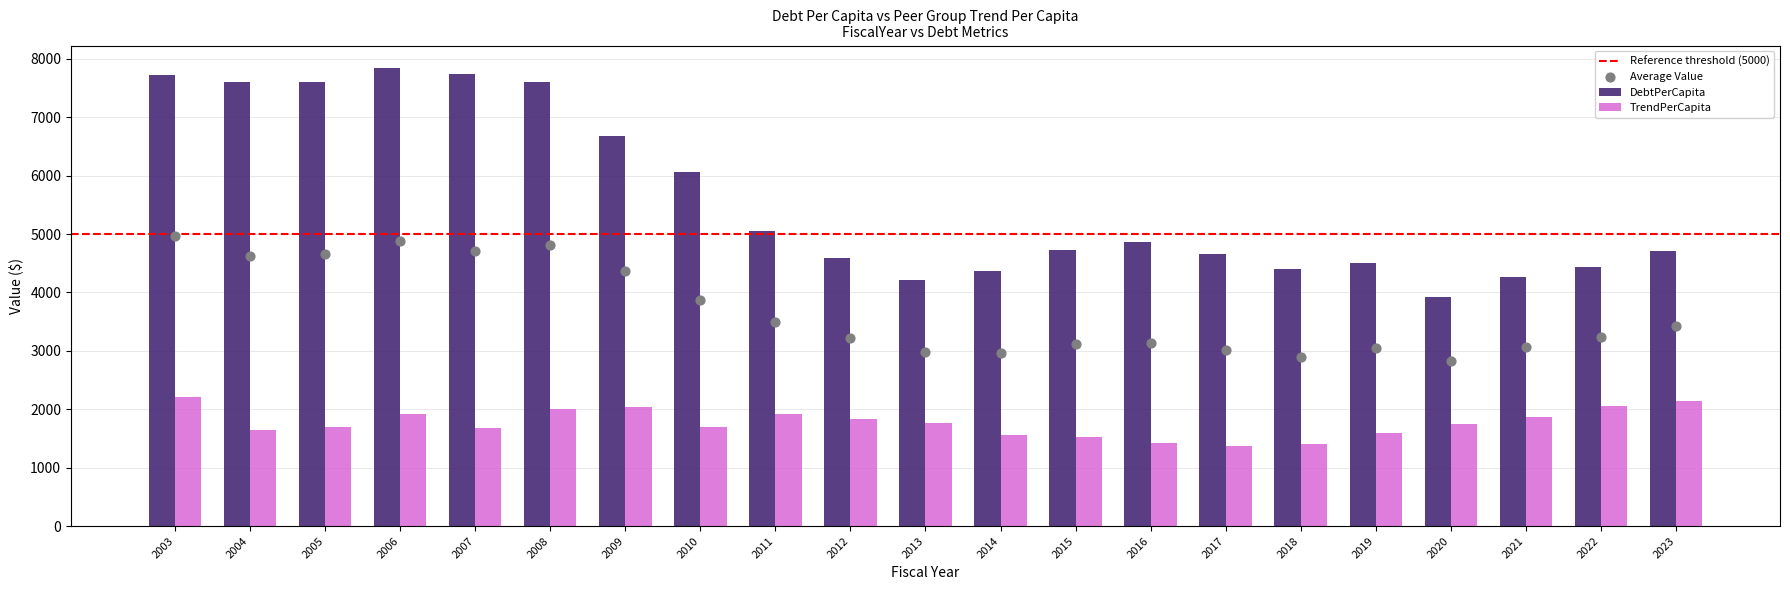

Which series reaches the maximum Y coordinate?

DebtPerCapita